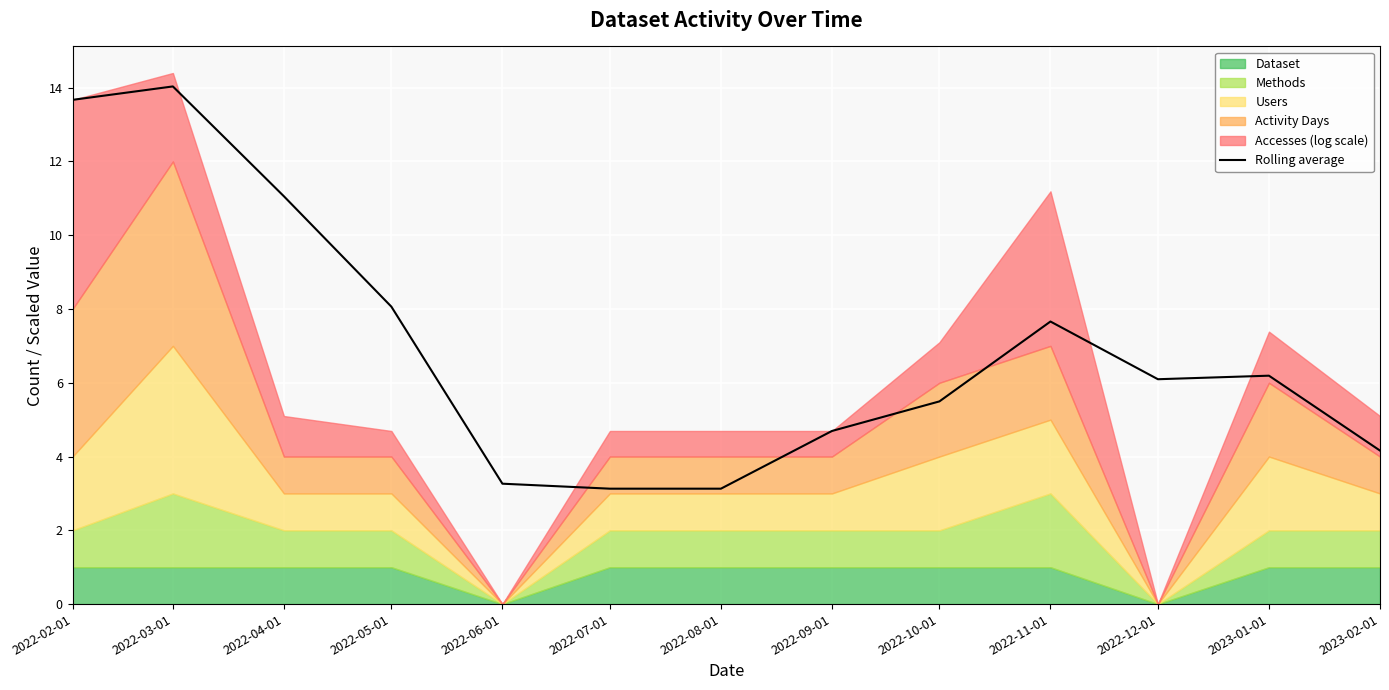

At which category does the data reach its first local peak?

2022-03-01